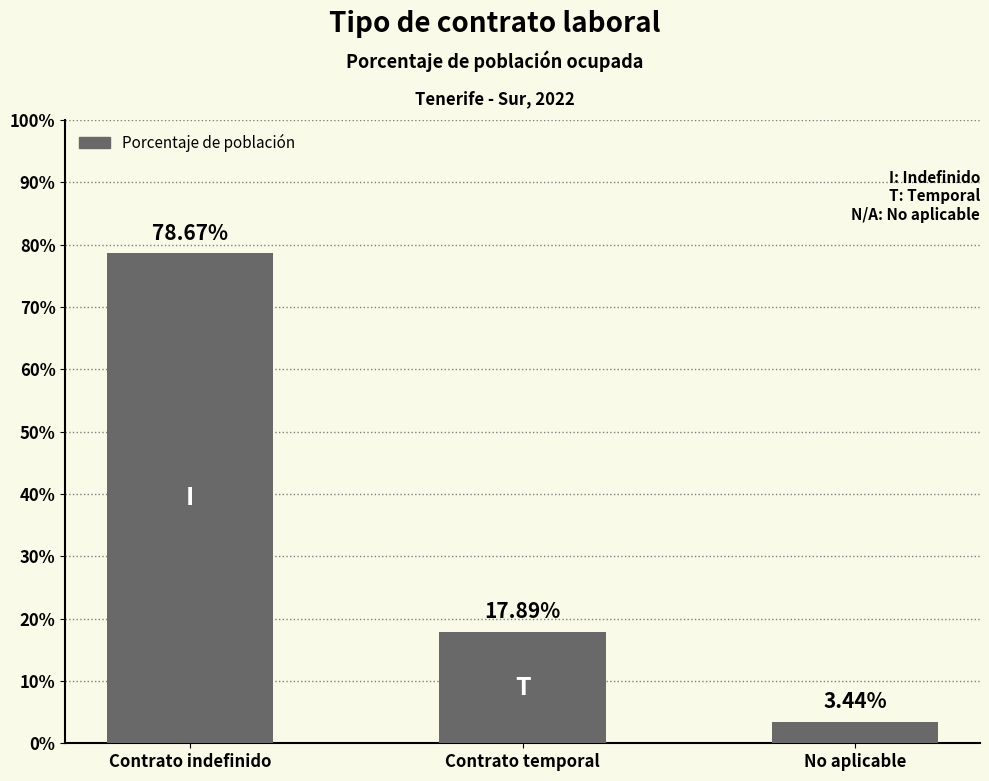

How many bars are there in total?

3